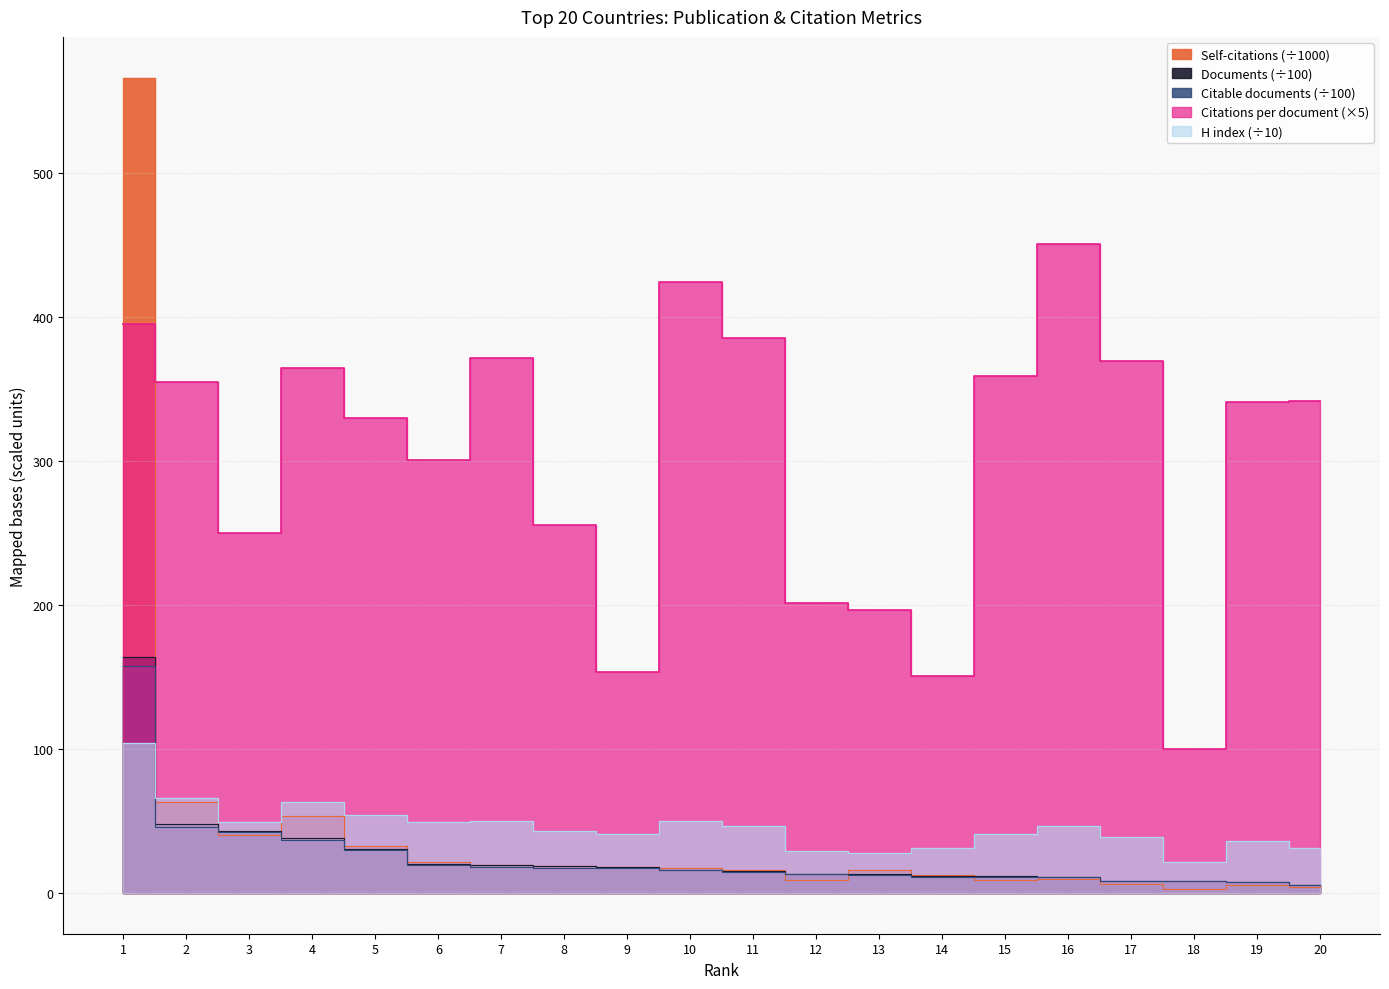

The Citations per document series shows 329.9 at 5. True or false?

True